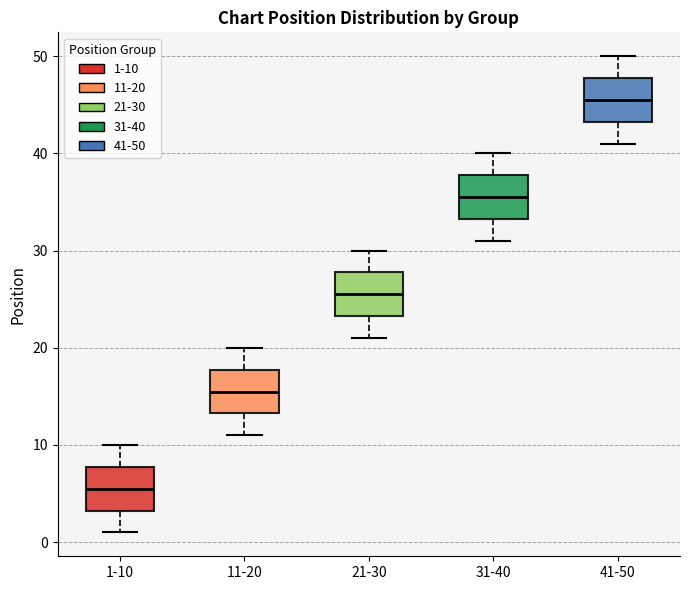

Which box has the lowest median line?

1-10